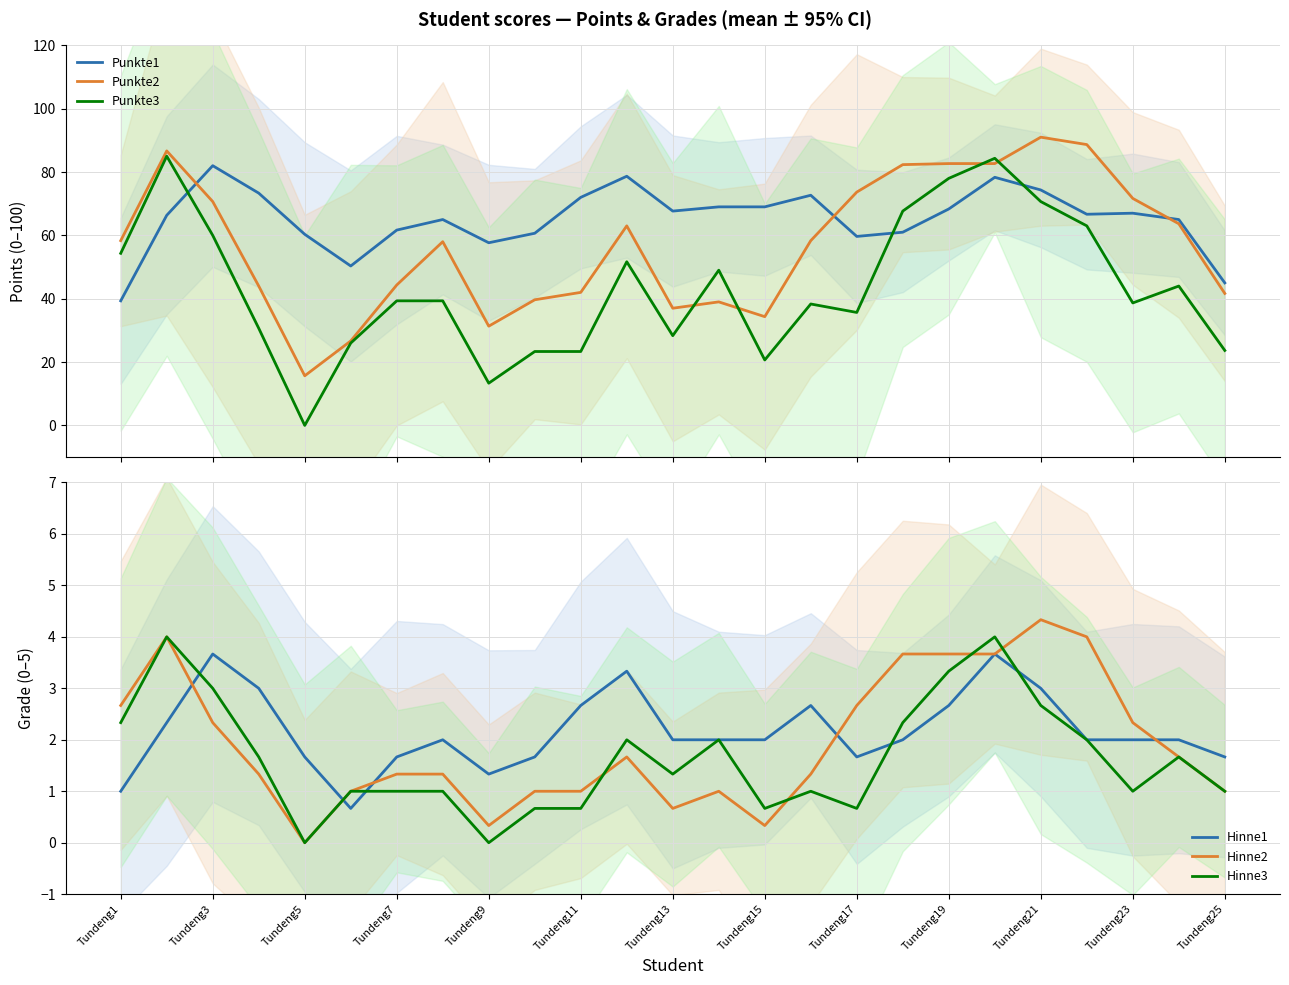

What is the difference between the highest and lowest values at Tundeng1?

57.3